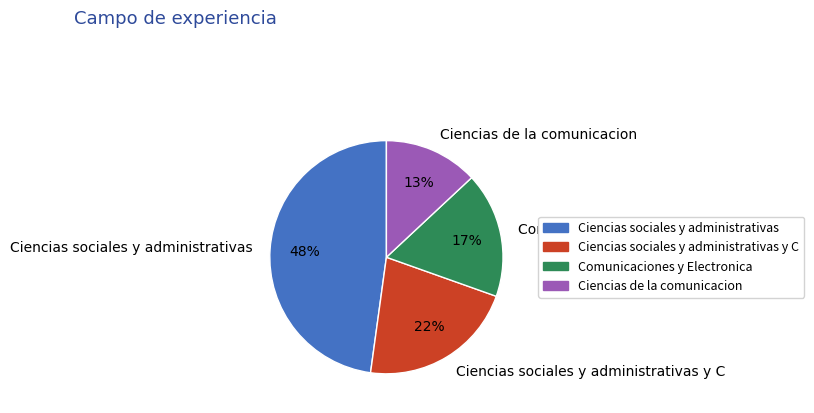

How many segments does this pie chart have?

4